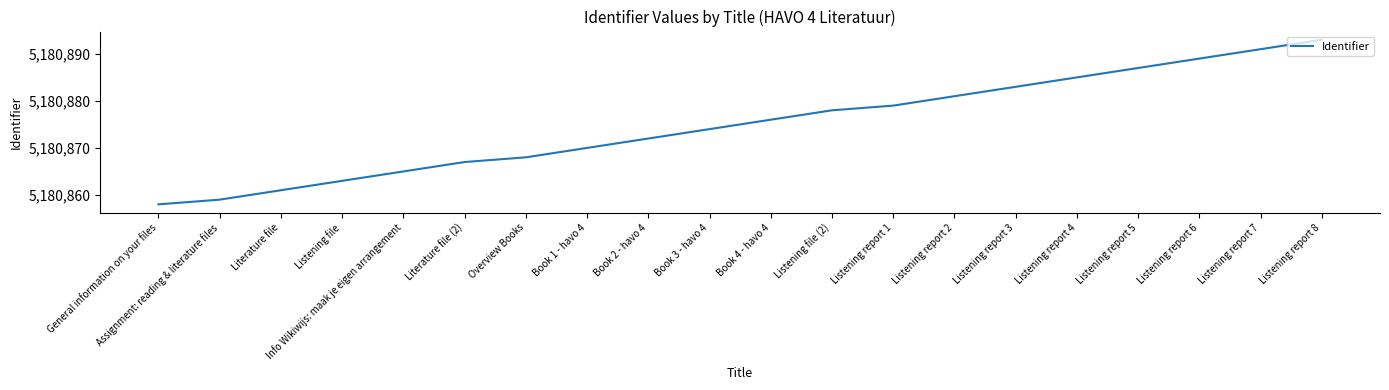

What is the change in value from Literature file to Listening report 8?

+32